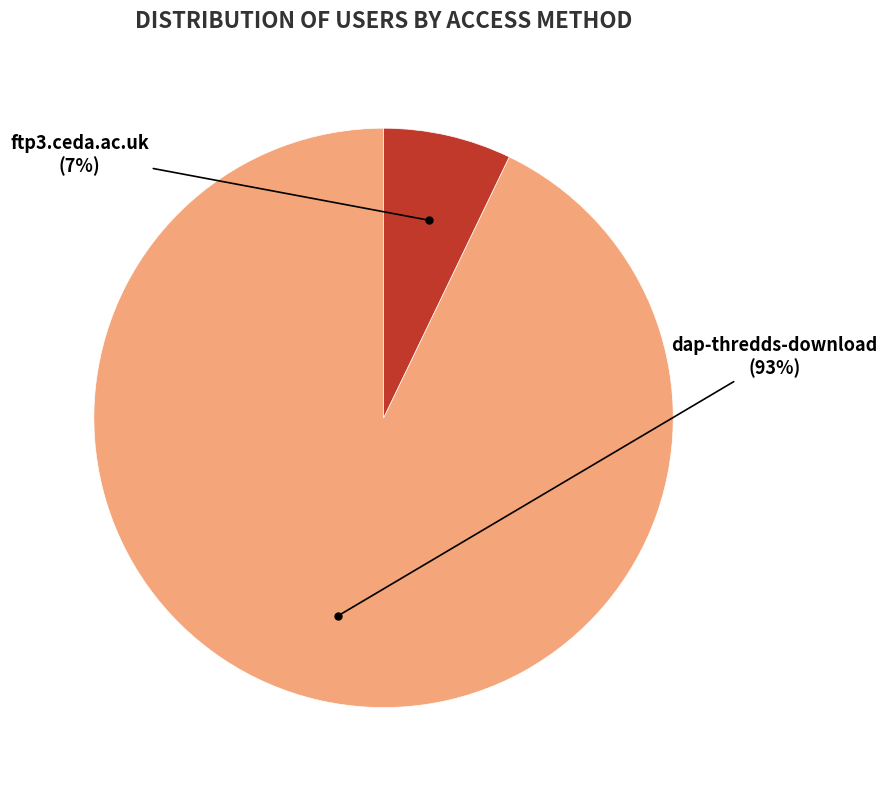

Does ftp3.ceda.ac.uk account for over 50% of the chart?

No